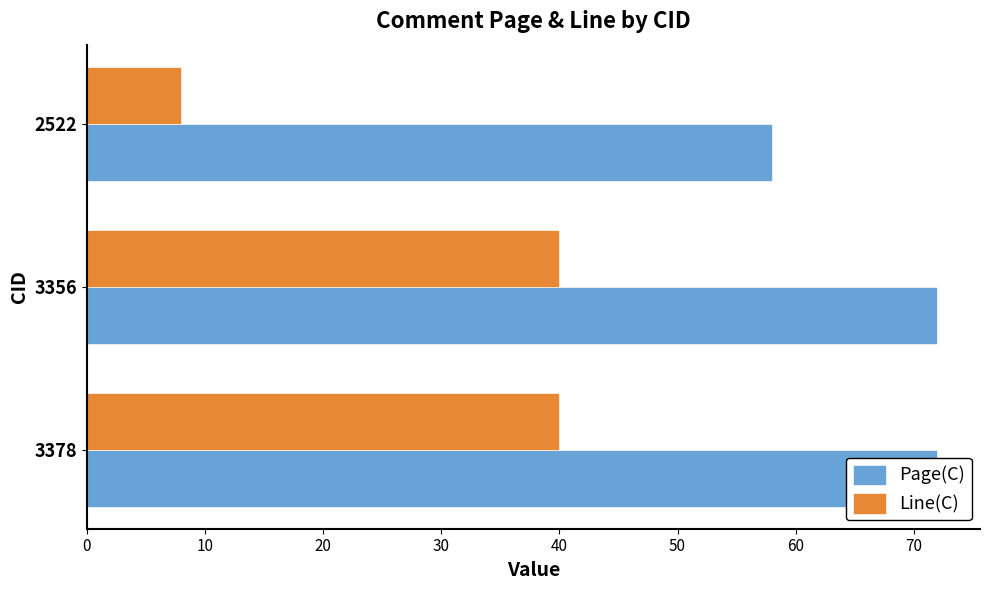

What are all the series names shown in the legend?

Page(C), Line(C)